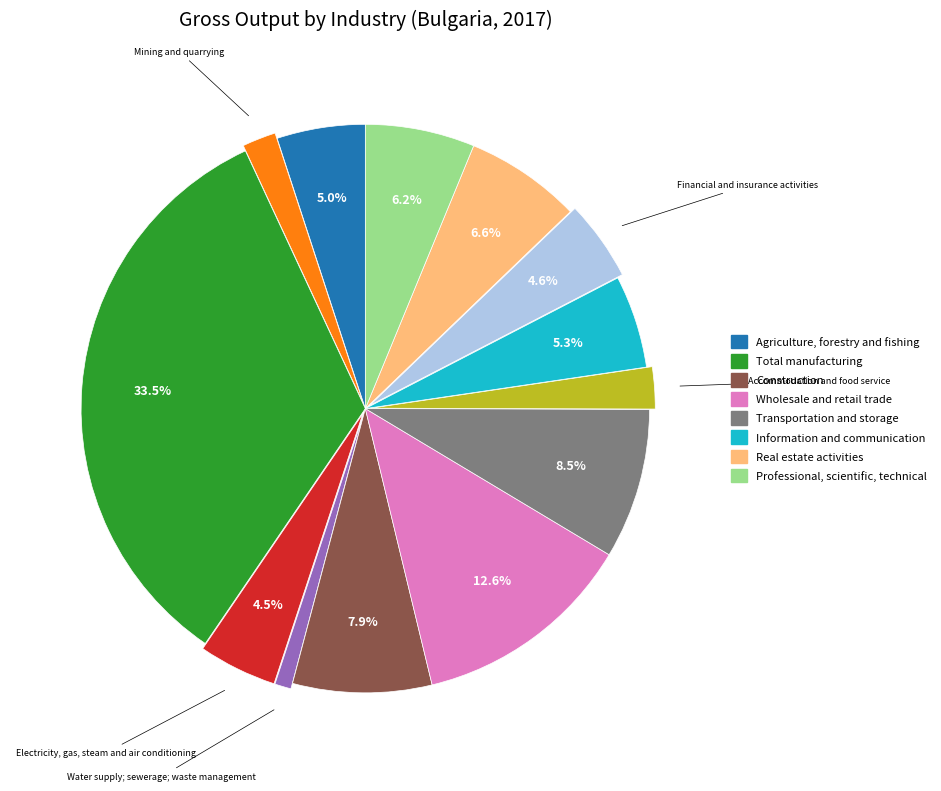

How many segments does this pie chart have?

13